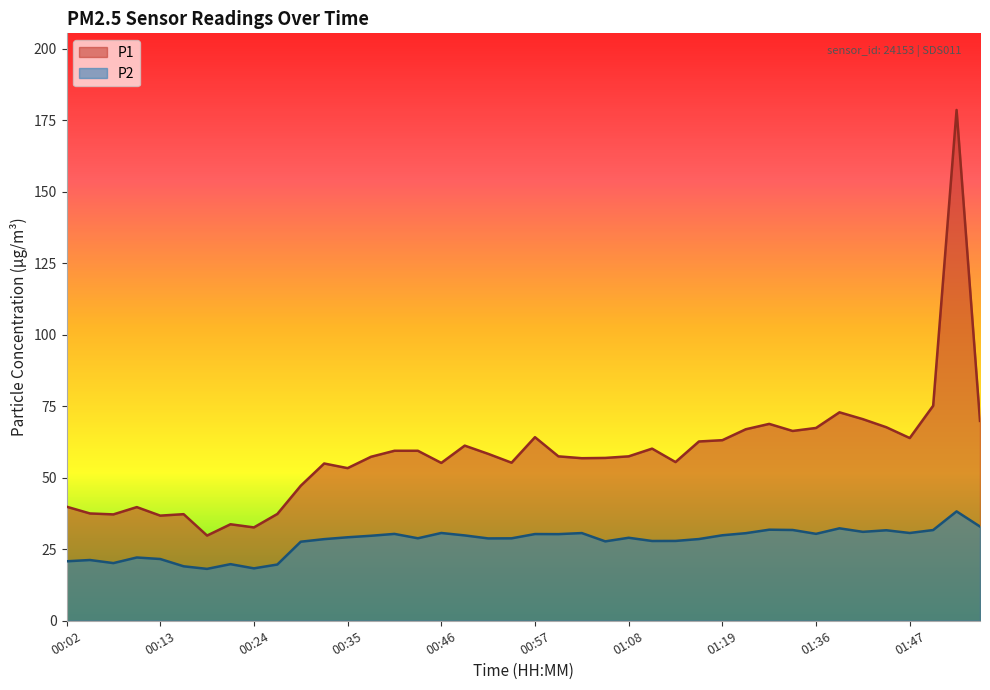

What are all the series names shown in the legend?

P1, P2